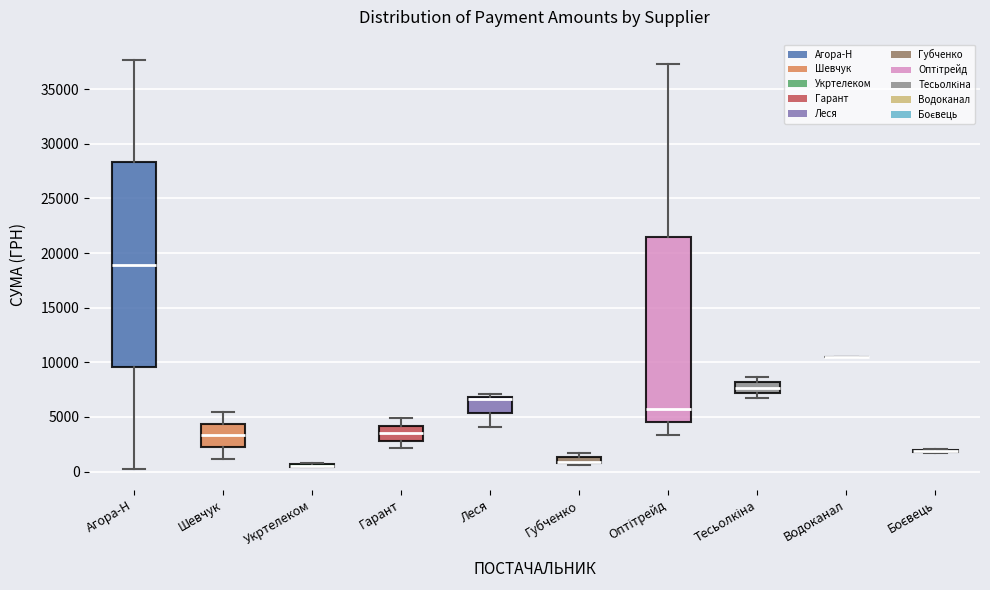

Where does the lower whisker of the box for Оптітрейд end on the y-axis? The values are not printed on the chart, so give them approximately, as read against the axis.

3500